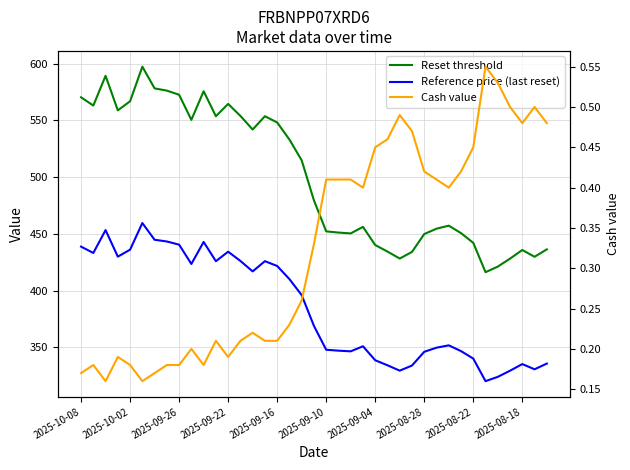

What is the value of the Cash value point at the 21st from the left?

0.4